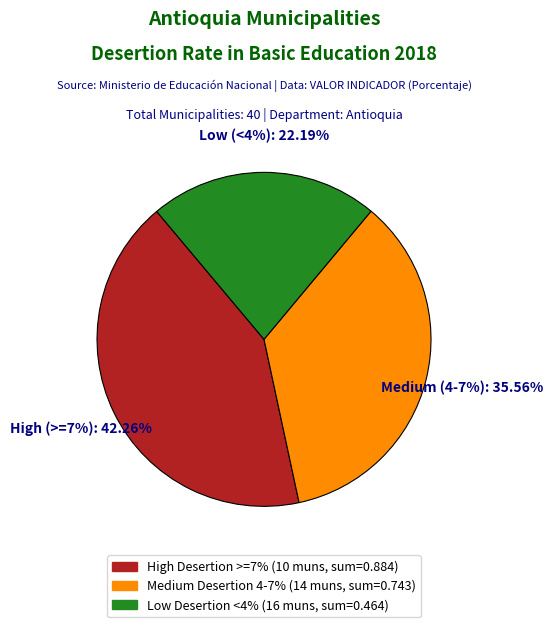

Does Arboletes account for over 50% of the chart?

No